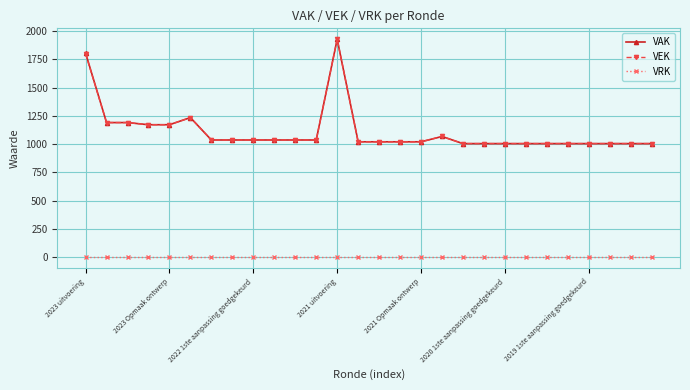

At how many categories does at least one series exceed 774?

28